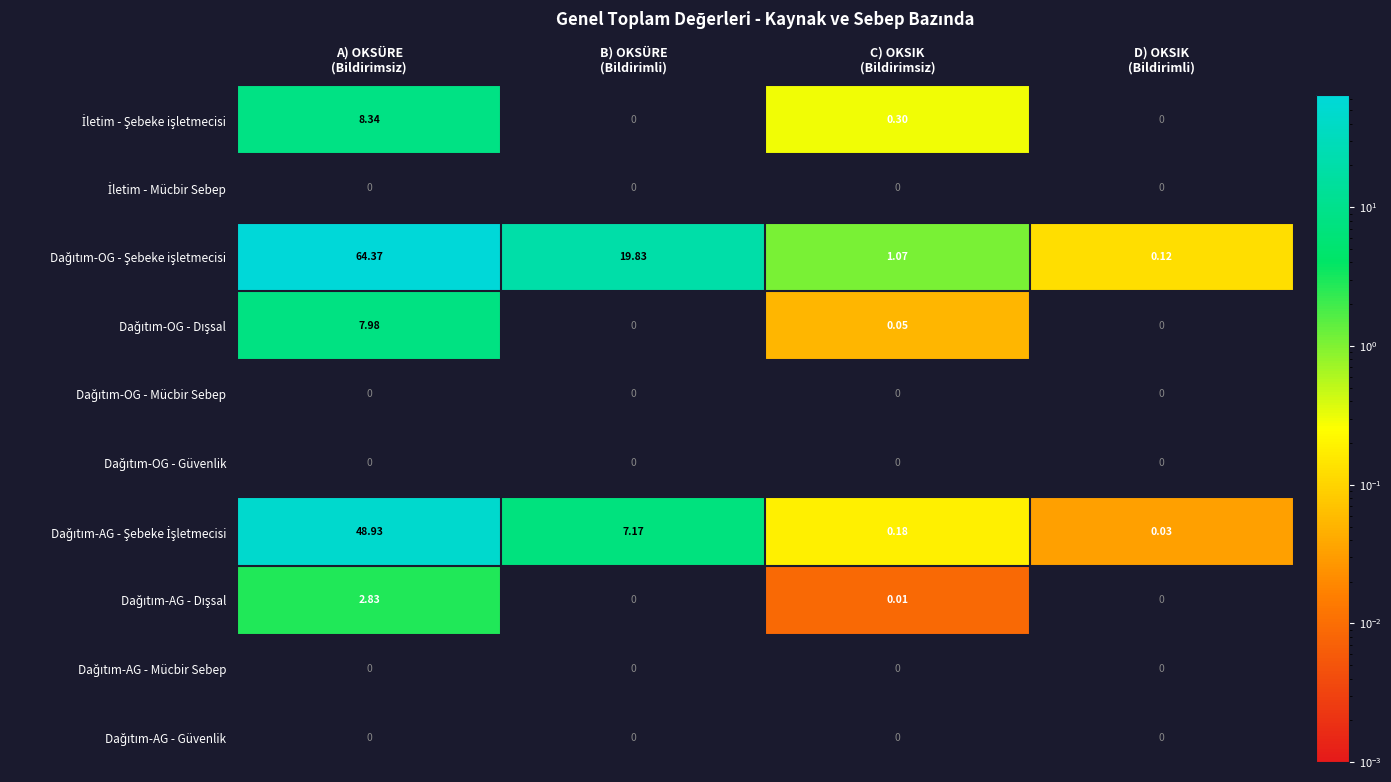

What is the maximum value for Dağıtım-OG - Dışsal?

8.0